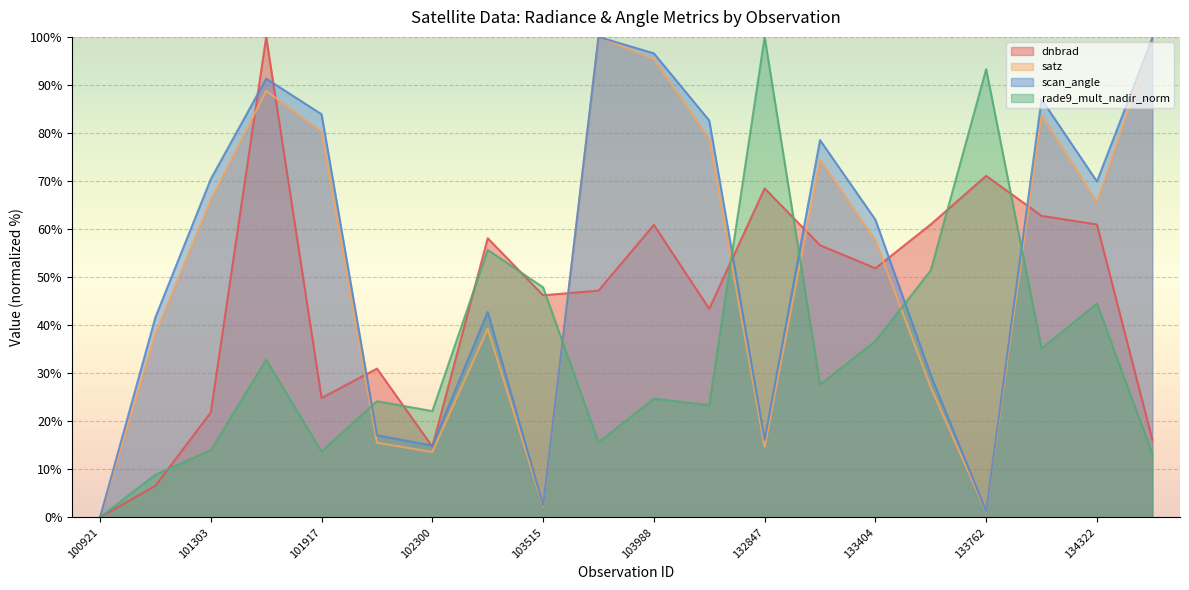

What are all the series names shown in the legend?

dnbrad, satz, scan_angle, rade9_mult_nadir_norm